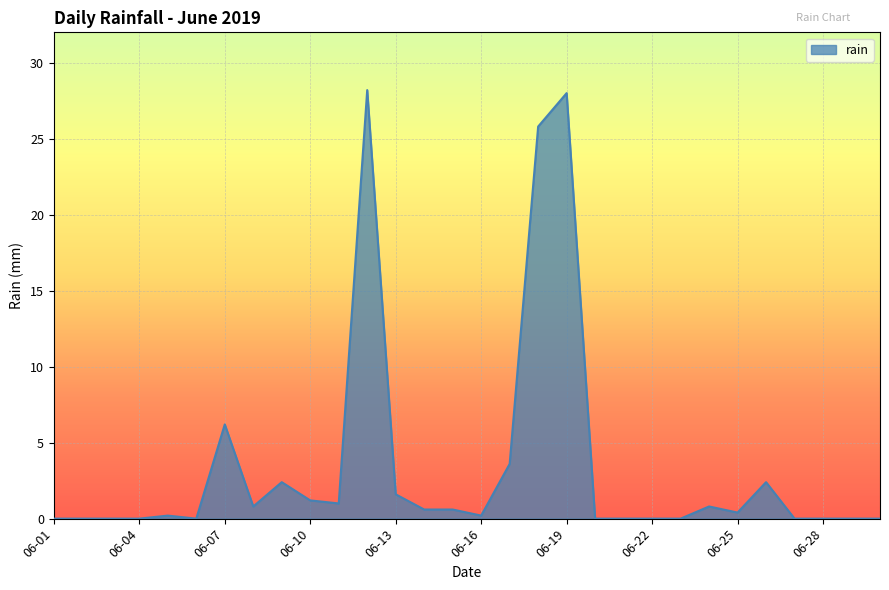

How many lines are shown in the chart?

1